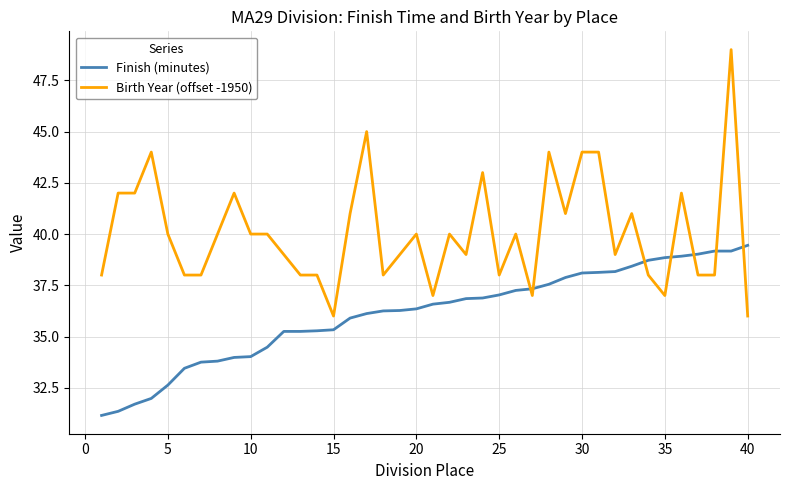

List the series in order of their overall mean, lowest first.

Finish (minutes), Birth Year (offset -1950)